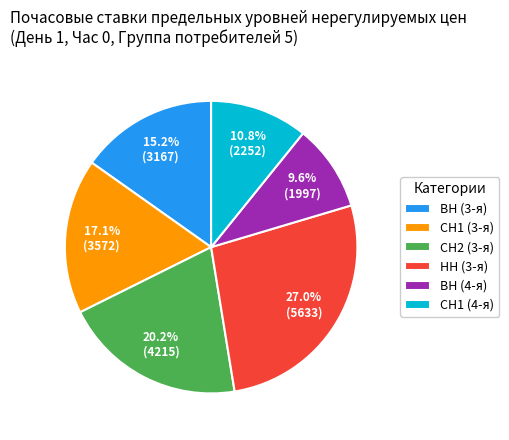

To the nearest percent, what is the average slice percentage?

17%